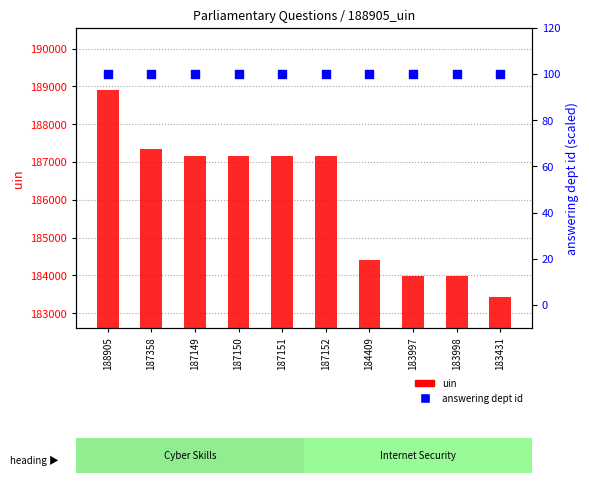

At how many categories does at least one series exceed 151486?

10